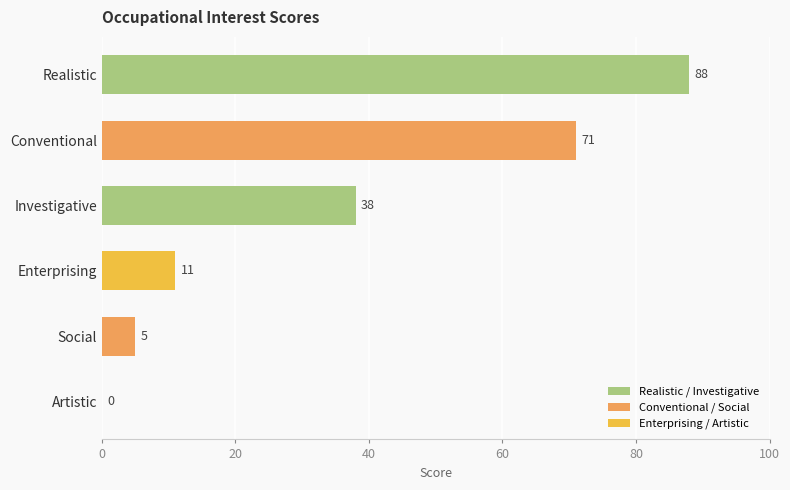

Count the number of data series in this chart.

1